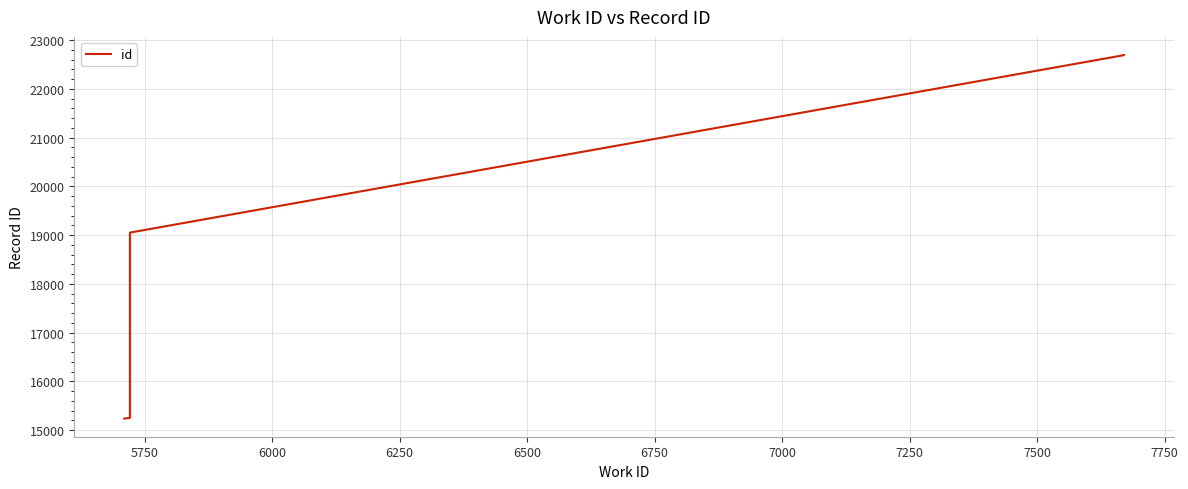

Approximately how many times larger is the value at 7000 compared to 6750?

1.0